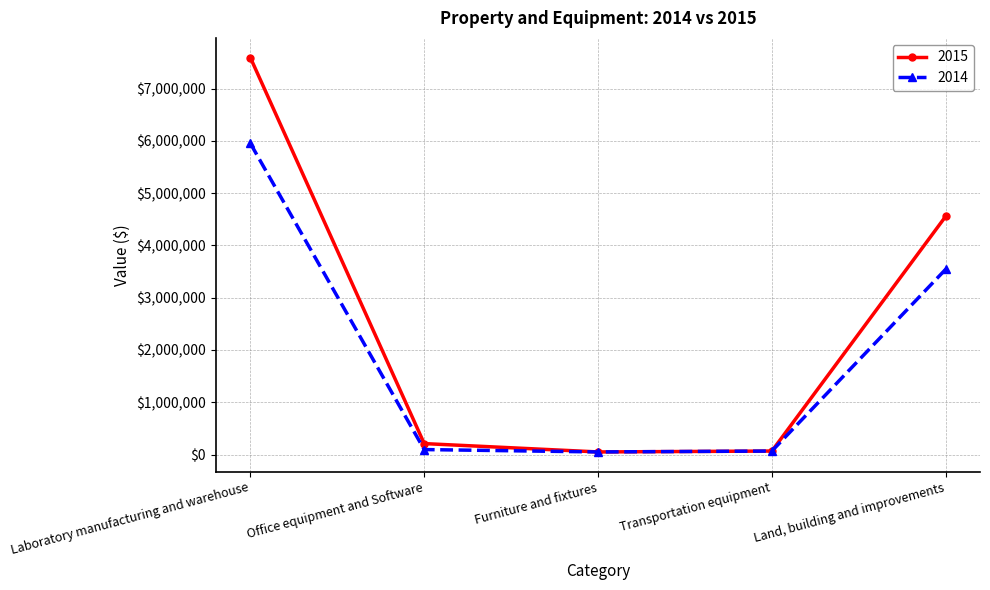

True or false: 2015 has more than 1 interior local peaks.

False